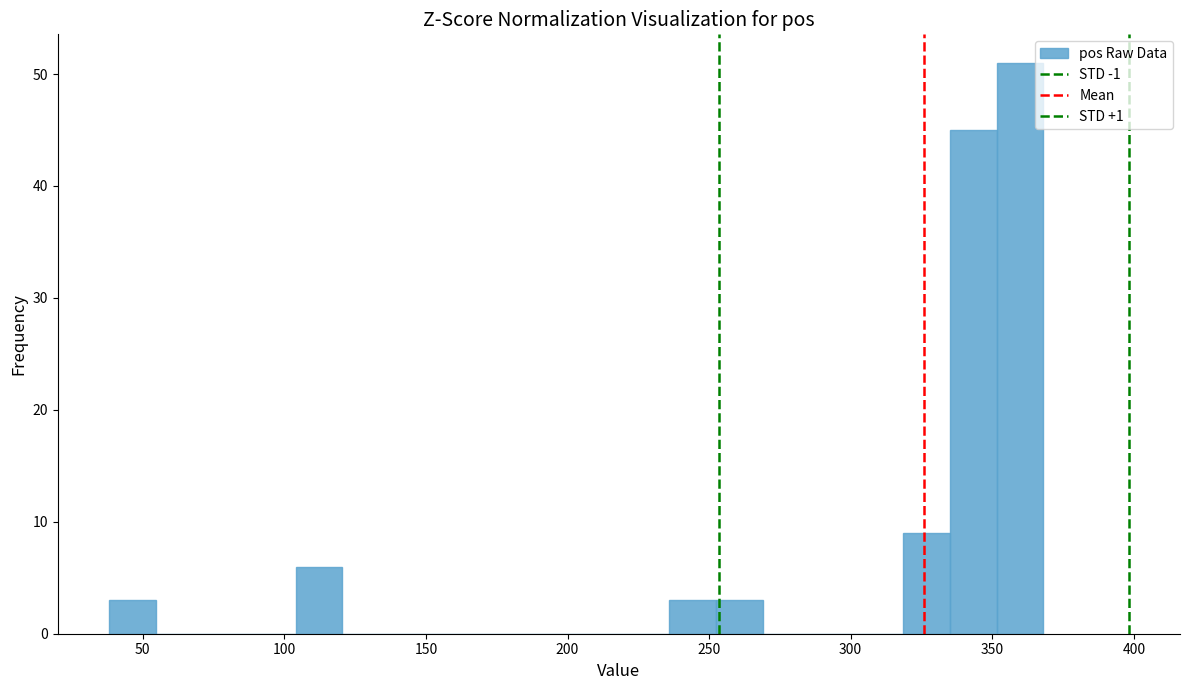

Read against the x-axis, roughly where is the centre of the tallest bar?

360